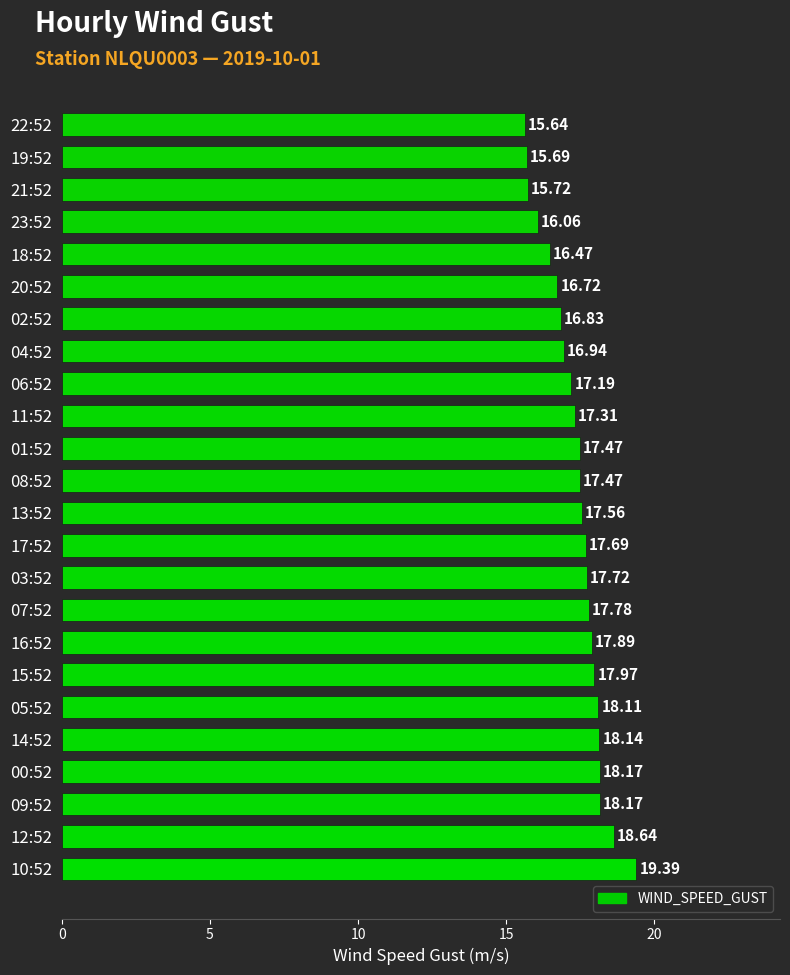

What is the average value?

17.4